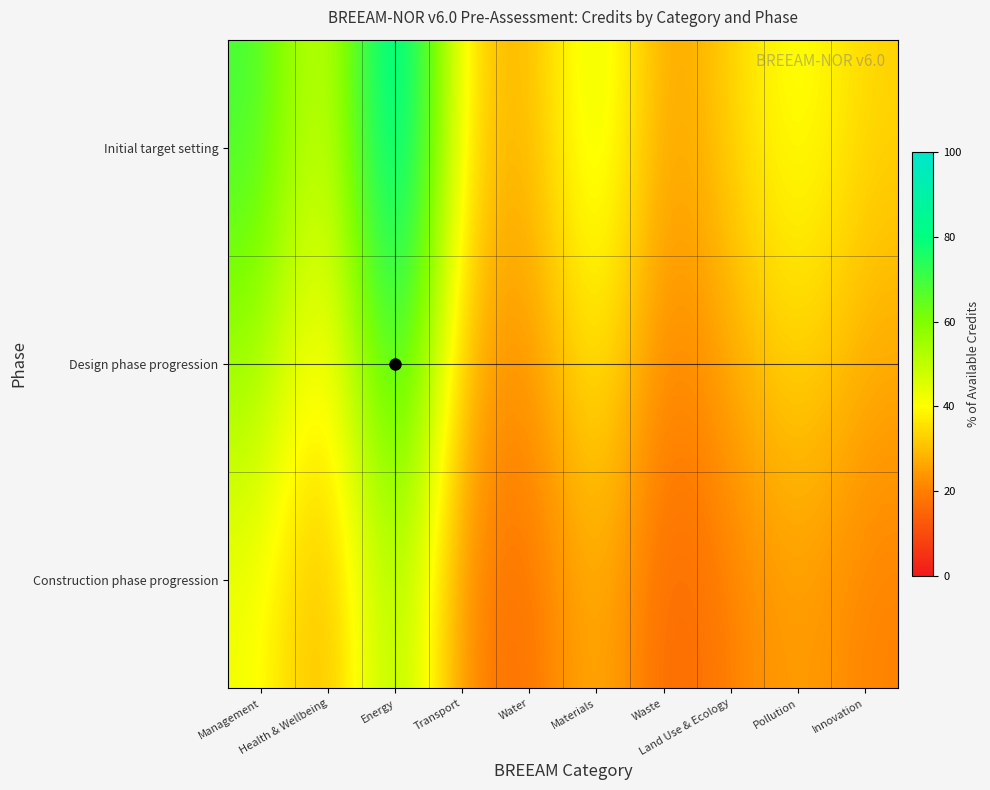

At which category is the sum across all series the highest?

Energy